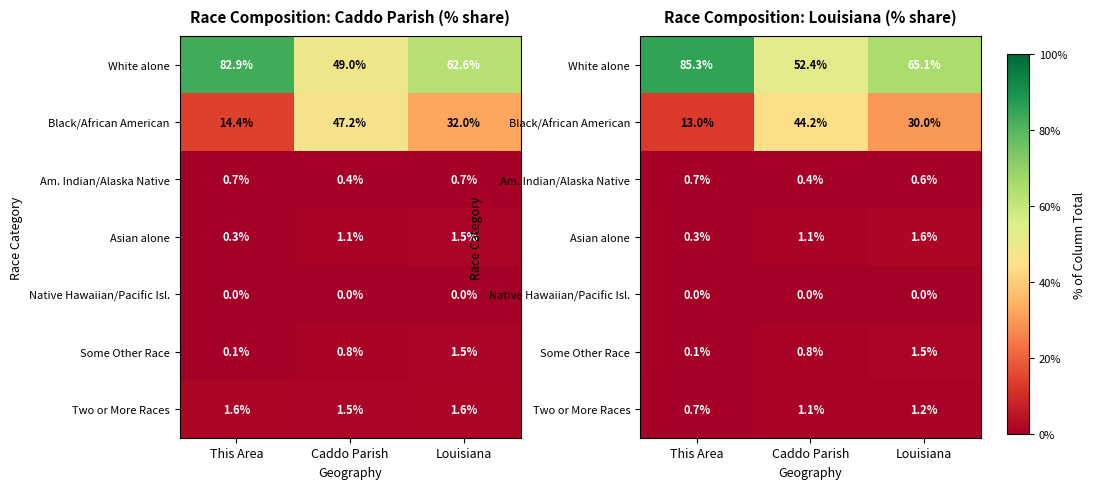

What is the spread (max minus min) of values at This Area?

85.3